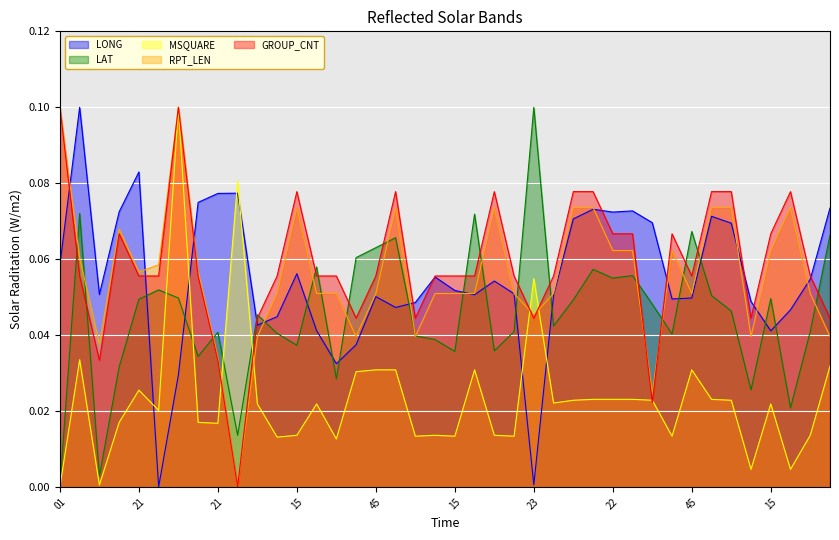

Between which two adjacent categories do LAT and MSQUARE first intersect?

01 and 01